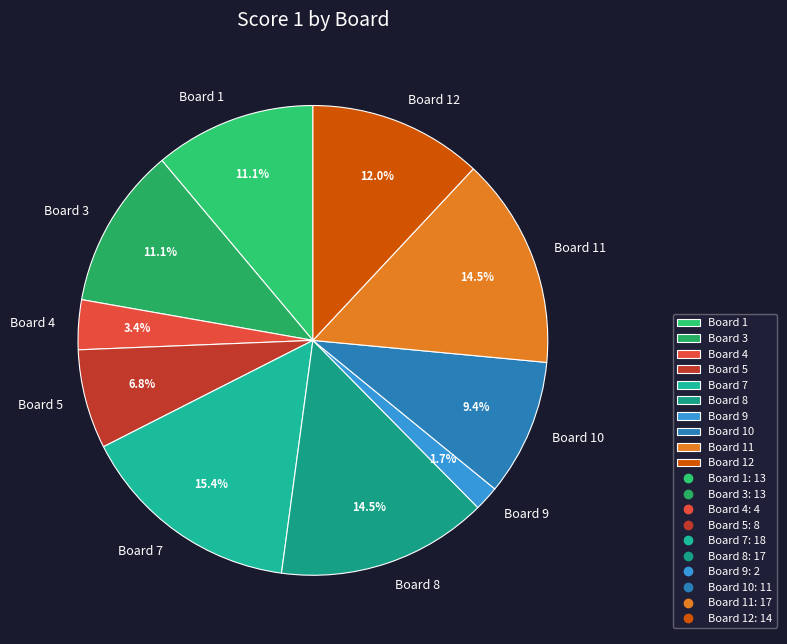

Count the number of slices in the pie.

10